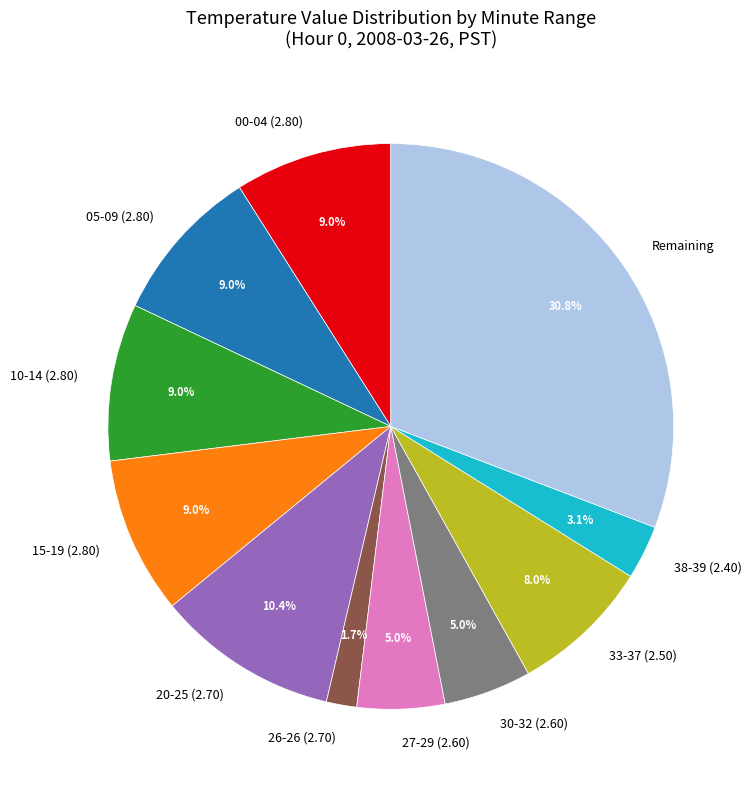

Does 30-32 (2.60) represent more than half of the total?

No